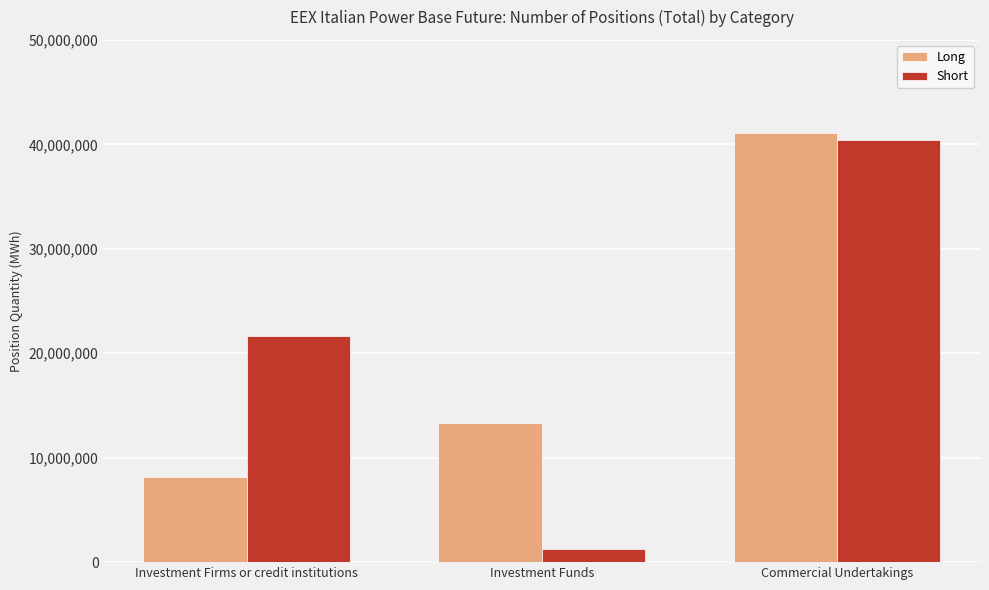

How many bars are there in total?

6